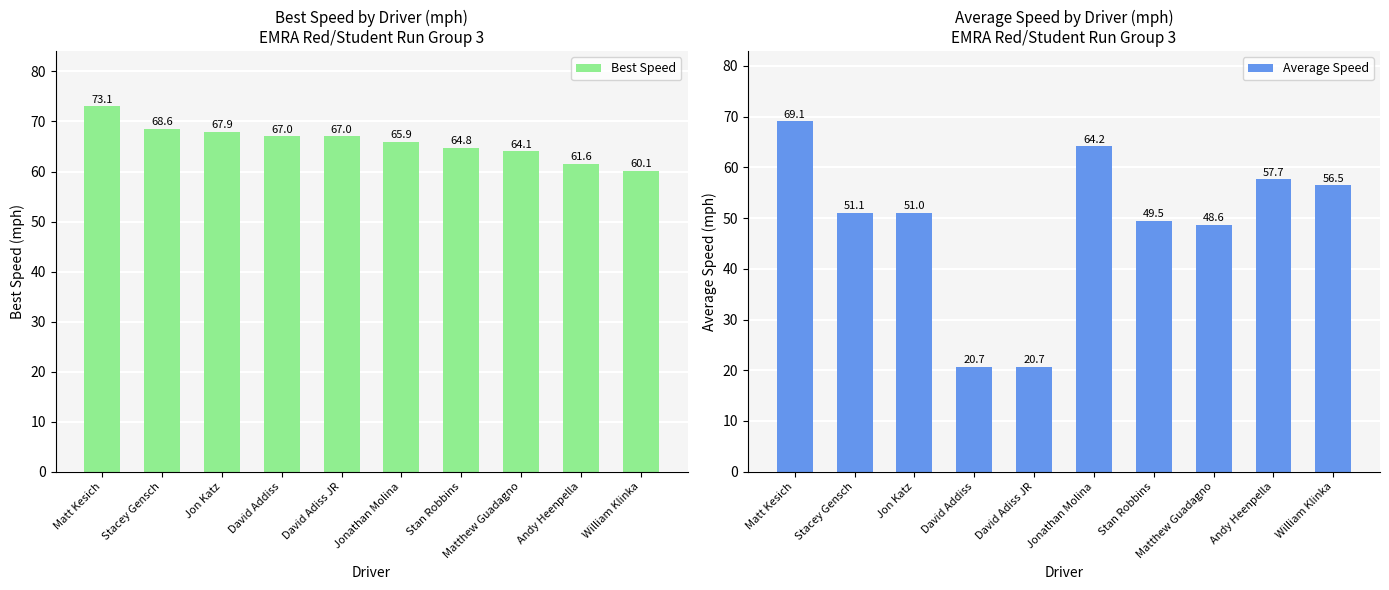

Reading left to right, what are all the values shown in this chart?

Best Speed: Matt Kesich=73.1	Stacey Gensch=68.6	Jon Katz=67.9	David Addiss=67.0	David Adiss JR=67.0	Jonathan Molina=65.9	Stan Robbins=64.8	Matthew Guadagno=64.1	Andy Heenpella=61.6	William Klinka=60.1
Average Speed: Matt Kesich=69.1	Stacey Gensch=51.1	Jon Katz=51.0	David Addiss=20.7	David Adiss JR=20.7	Jonathan Molina=64.2	Stan Robbins=49.5	Matthew Guadagno=48.6	Andy Heenpella=57.7	William Klinka=56.5